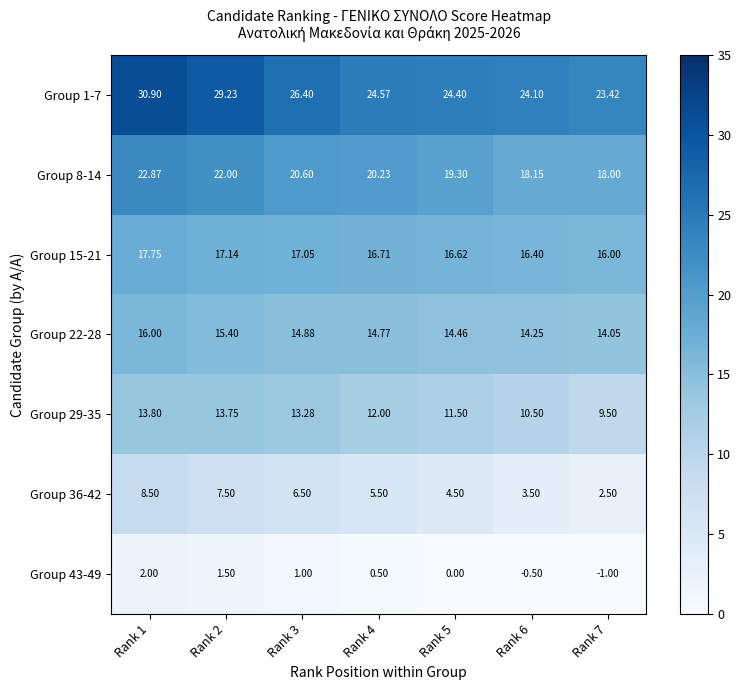

Which label corresponds to the smallest value in the chart?

Rank 7